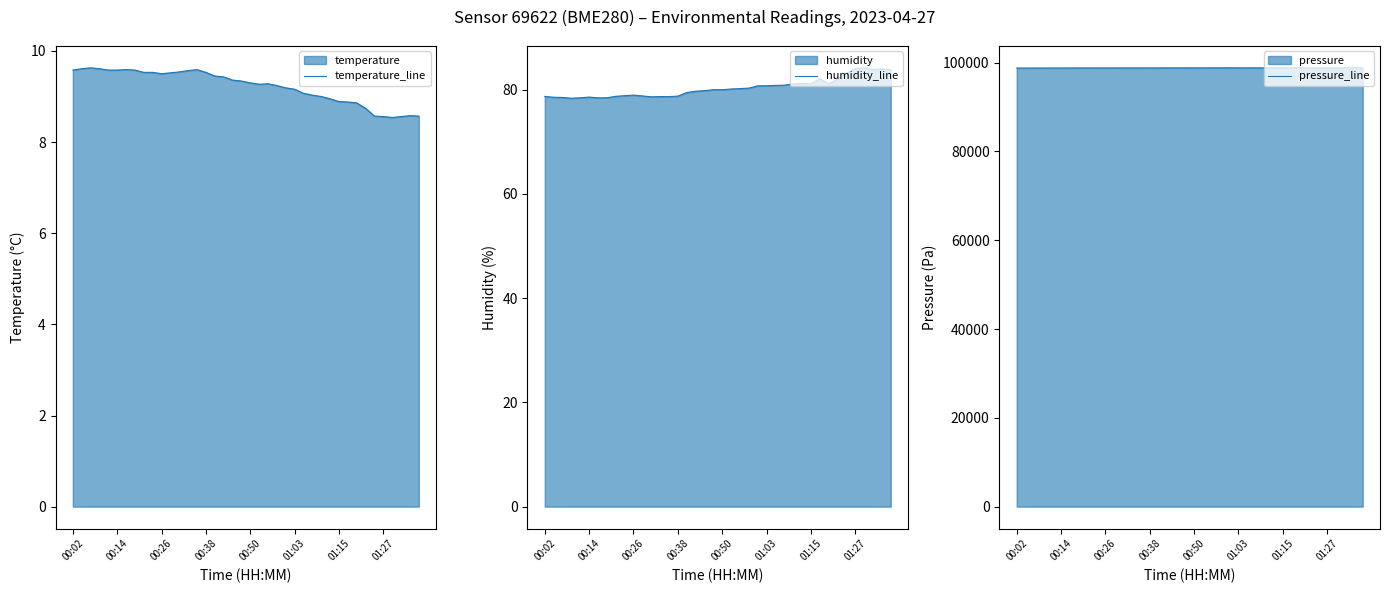

What is the value of the temperature_line point at the 6th from the left?

9.6